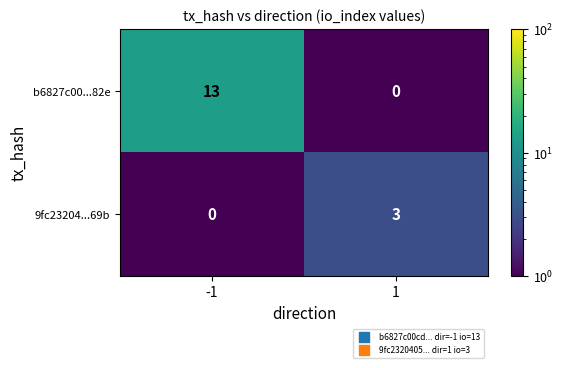

Reading left to right, list all the values displayed in this chart.

b6827c00...82e: -1=13	1=0
9fc23204...69b: -1=0	1=3